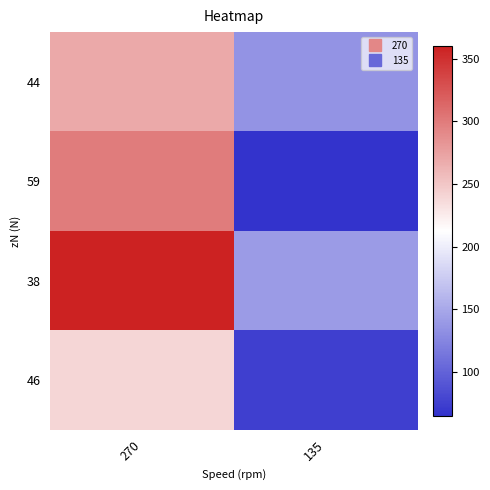

What is the total value across all series at 135?

415